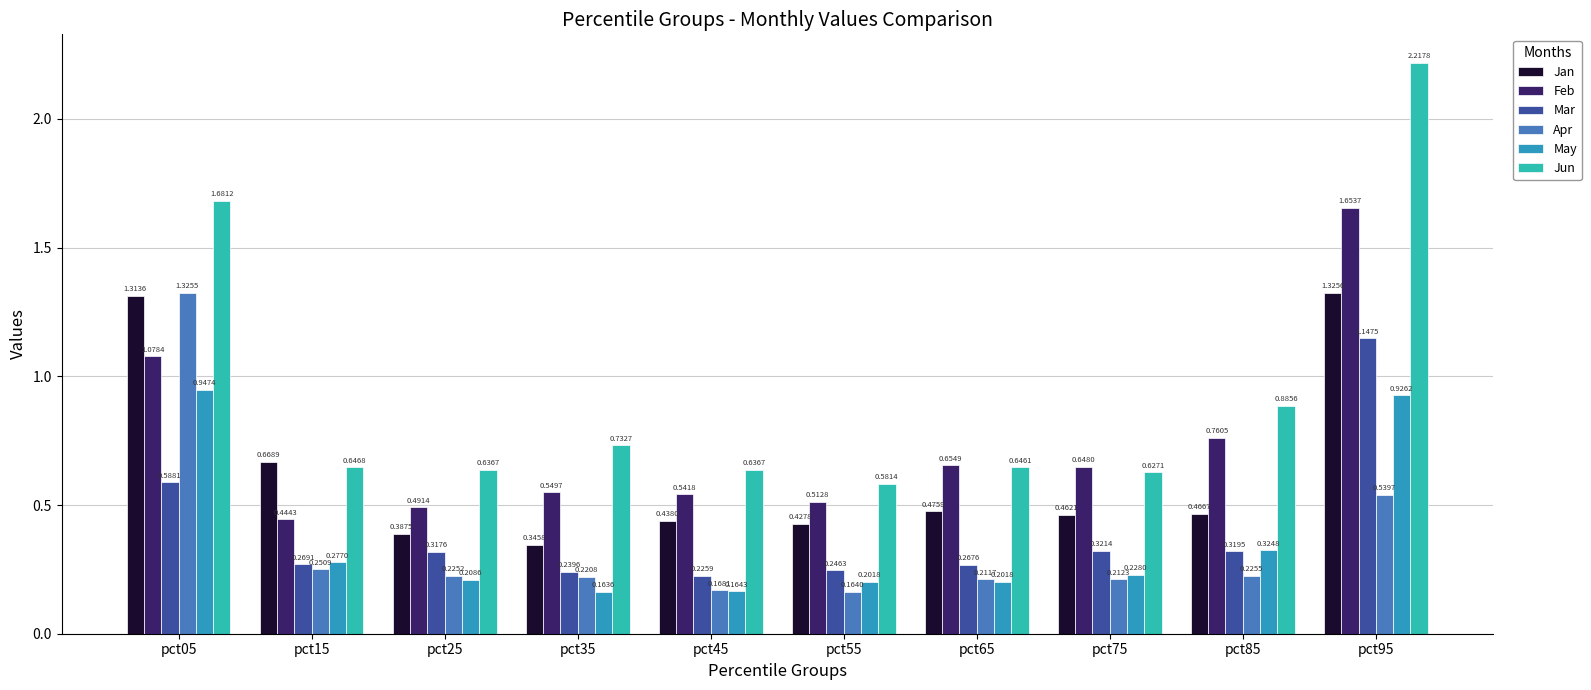

Rank the series at pct15 from highest to lowest value.

Jan, Jun, Feb, May, Mar, Apr